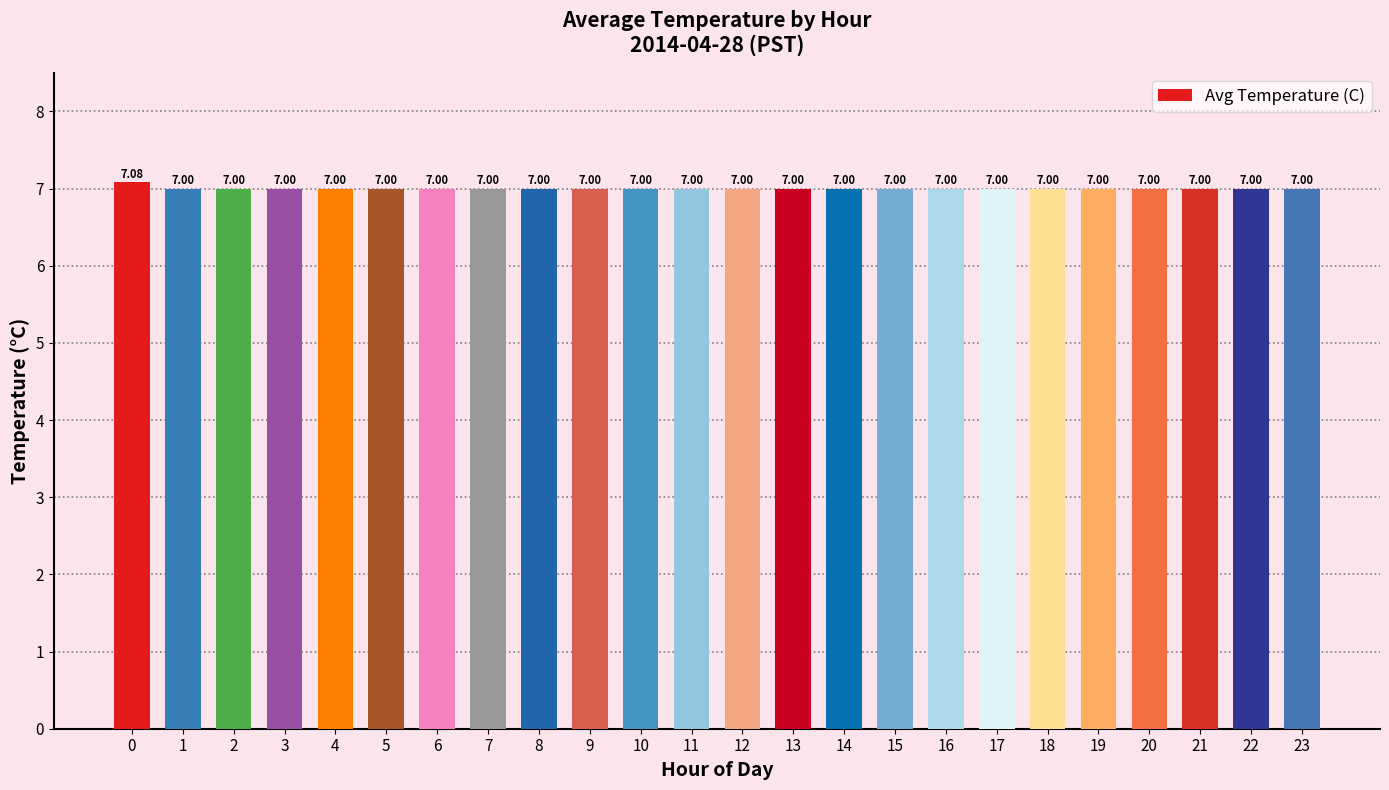

Reading right to left, transcribe all the data shown in this chart.

7.0	7.0	7.0	7.0	7.0	7.0	7.0	7.0	7.0	7.0	7.0	7.0	7.0	7.0	7.0	7.0	7.0	7.0	7.0	7.0	7.0	7.0	7.0	7.1